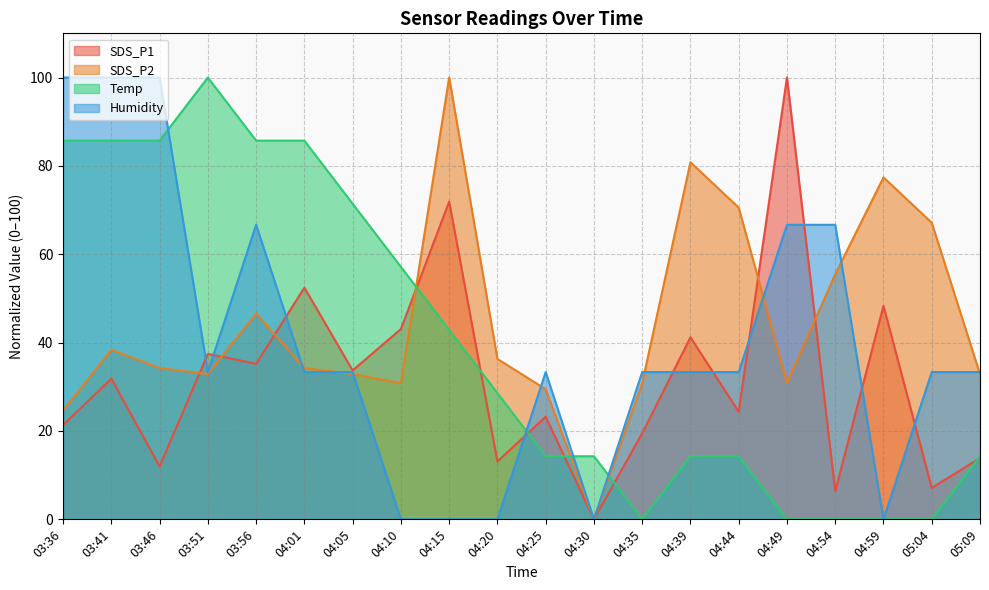

At which label does Temp reach its peak?

03:51